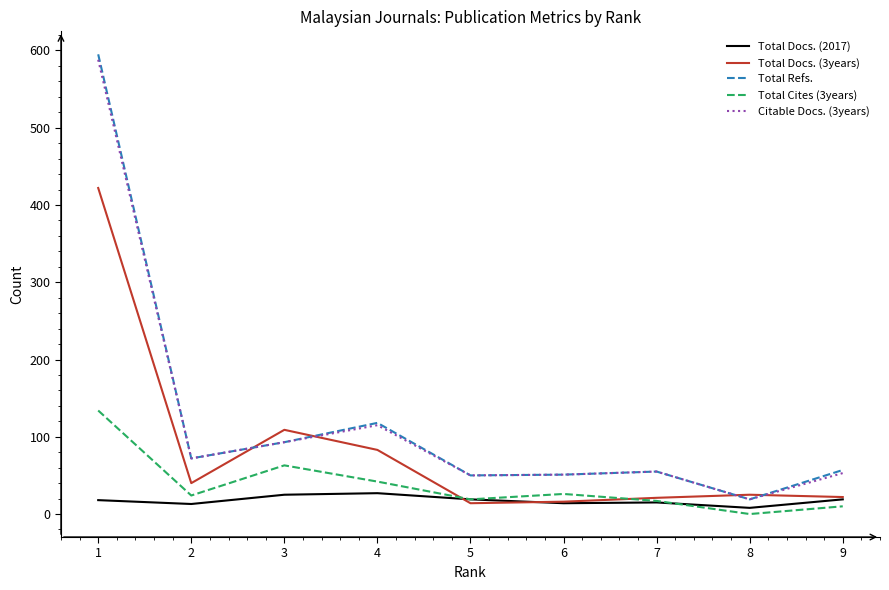

What is the highest value of the Total Refs. series?

595